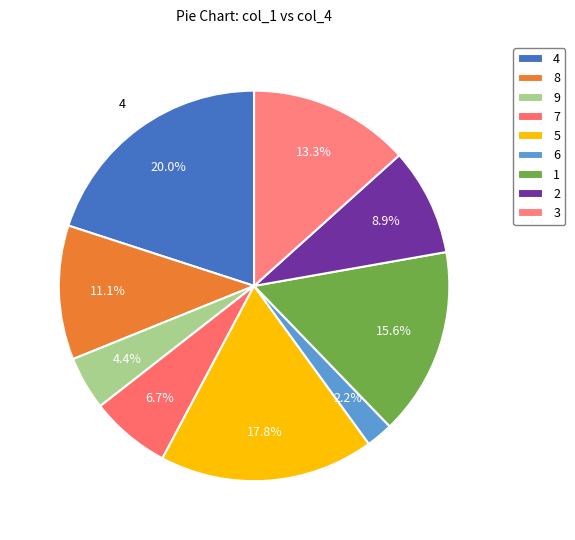

Rank the categories by value from lowest to highest.

6, 9, 7, 2, 8, 3, 1, 5, 4